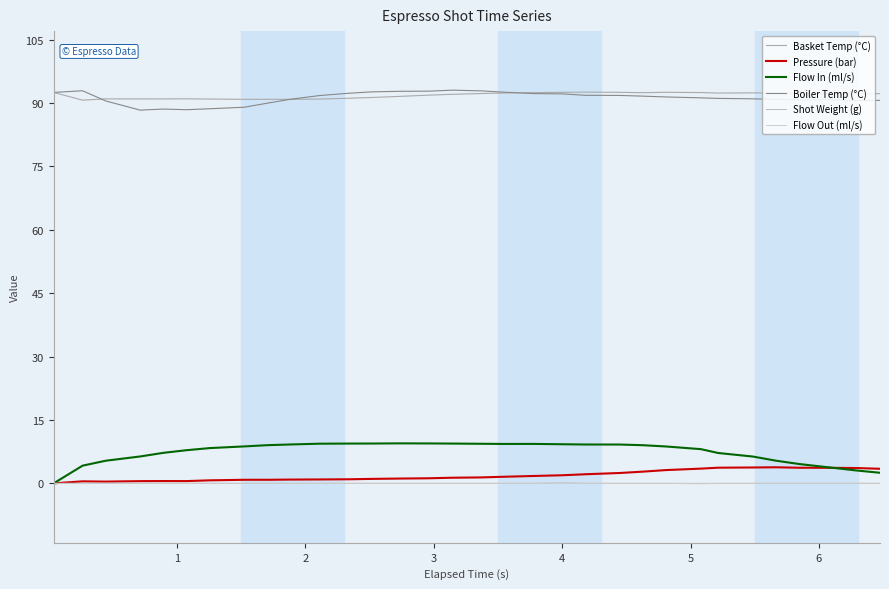

What is the difference between the maximum and minimum values in the Flow In (ml/s) series?

9.5